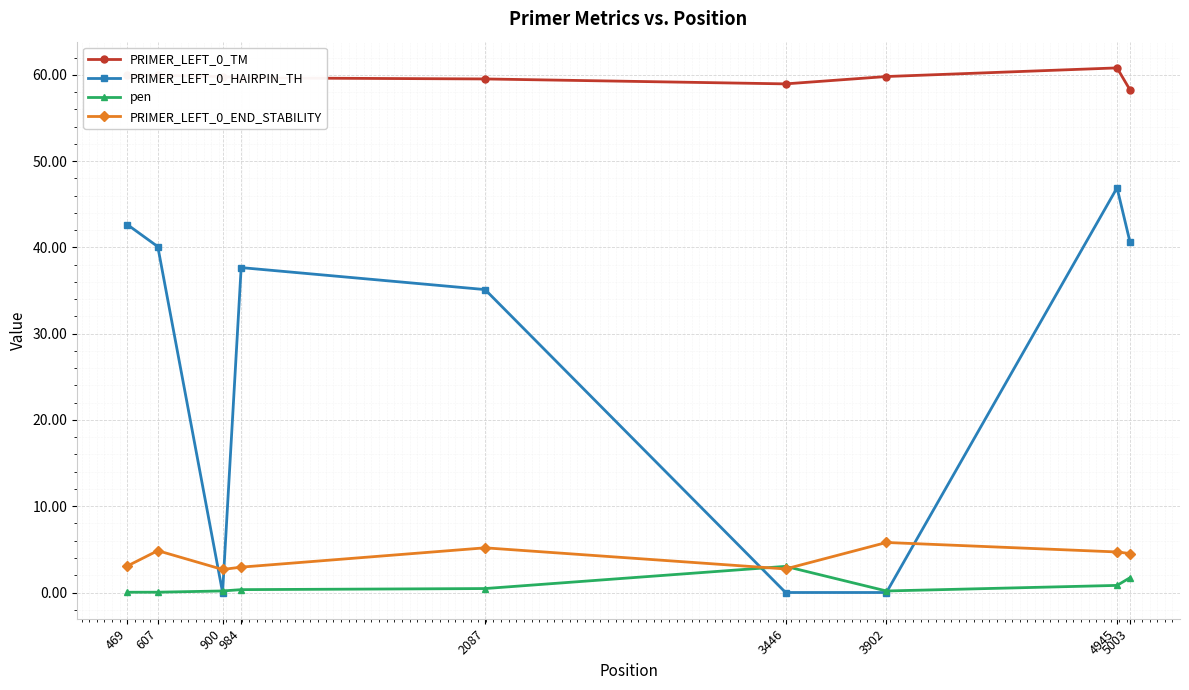

How many lines are shown in the chart?

4